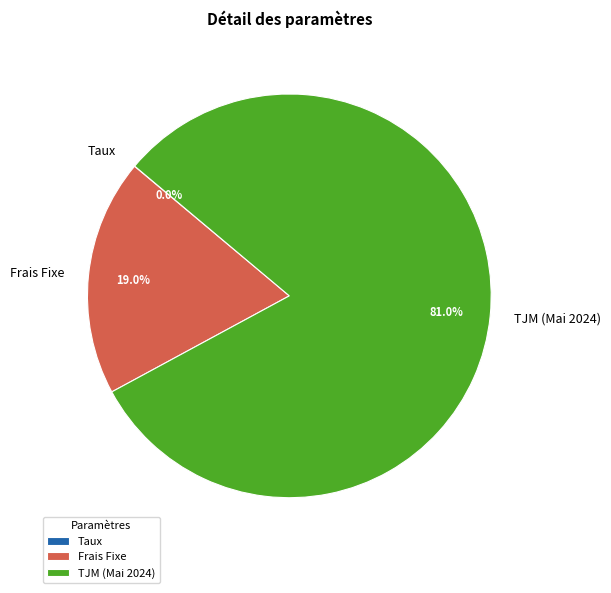

Which slice represents more than half of the pie?

TJM (Mai 2024)